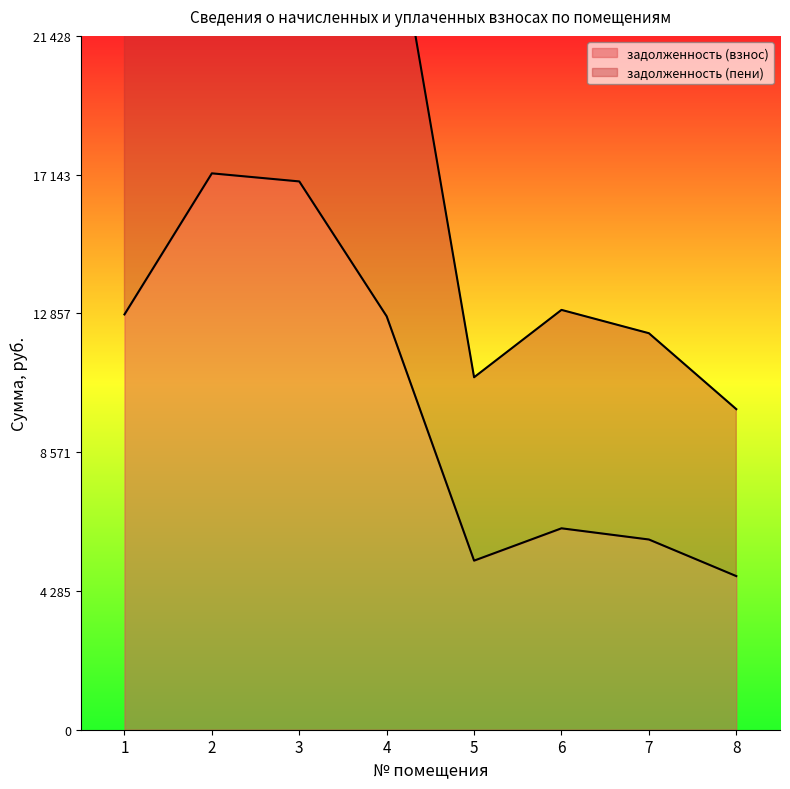

Is it true that задолженность (пени) equals 40997.4 at 1?

False